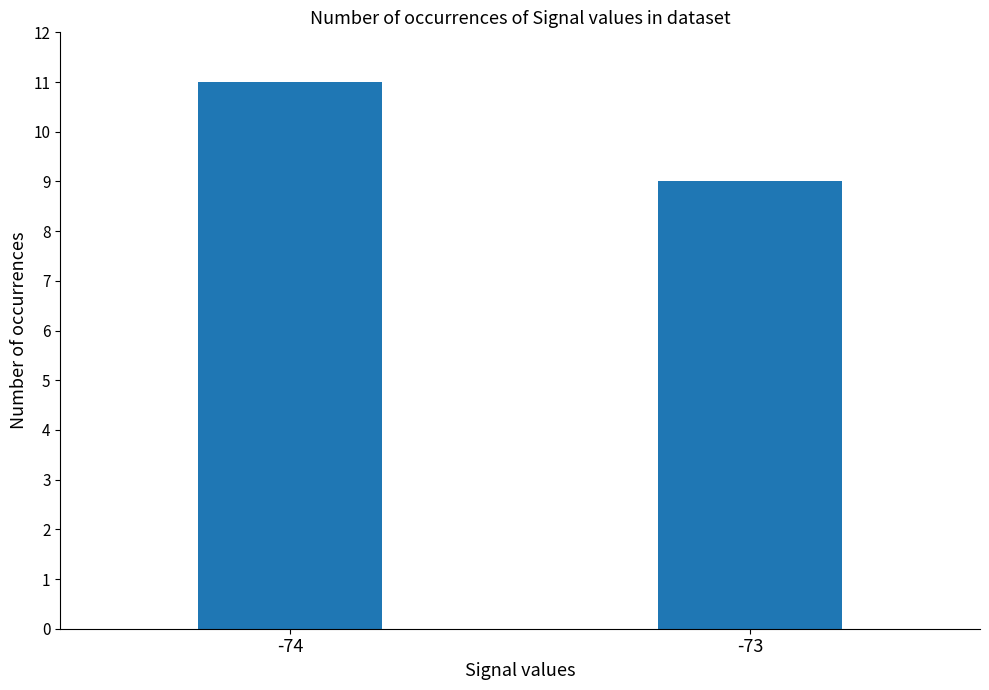

The value at -73 is 13. True or false?

False